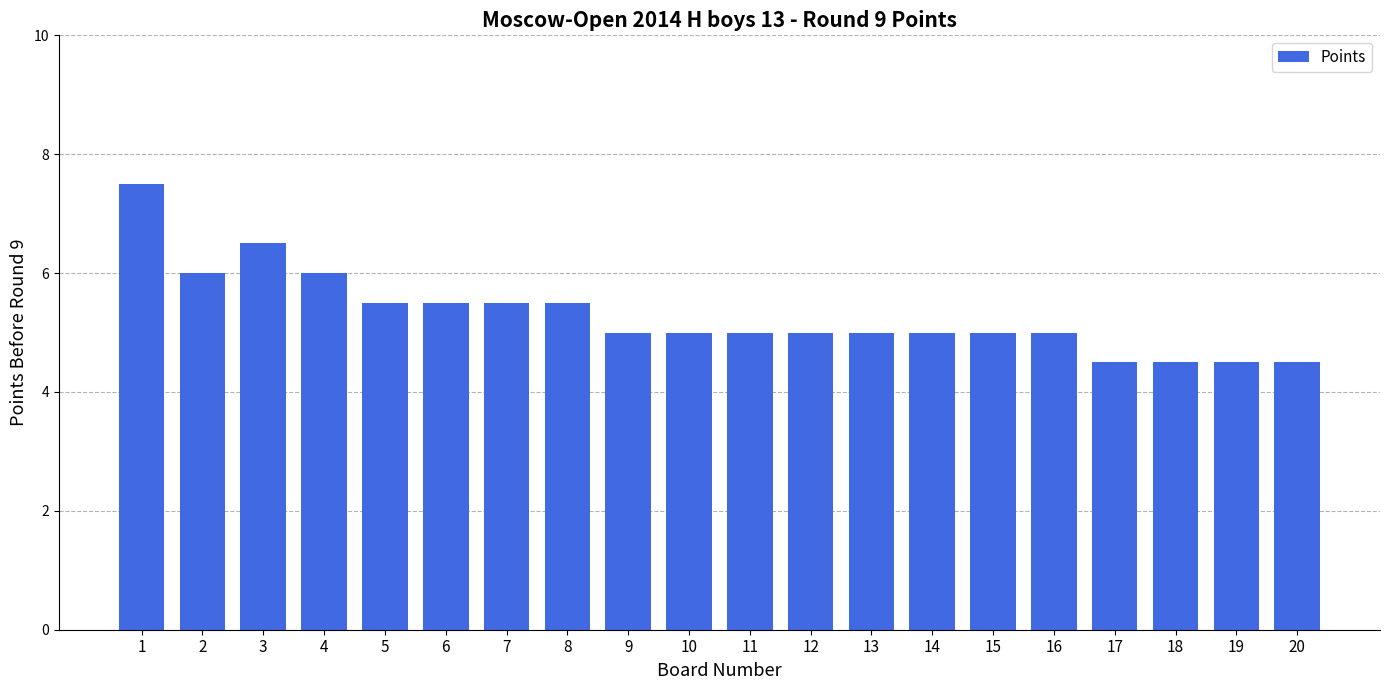

What is the difference between the maximum and second lowest values?

3.0